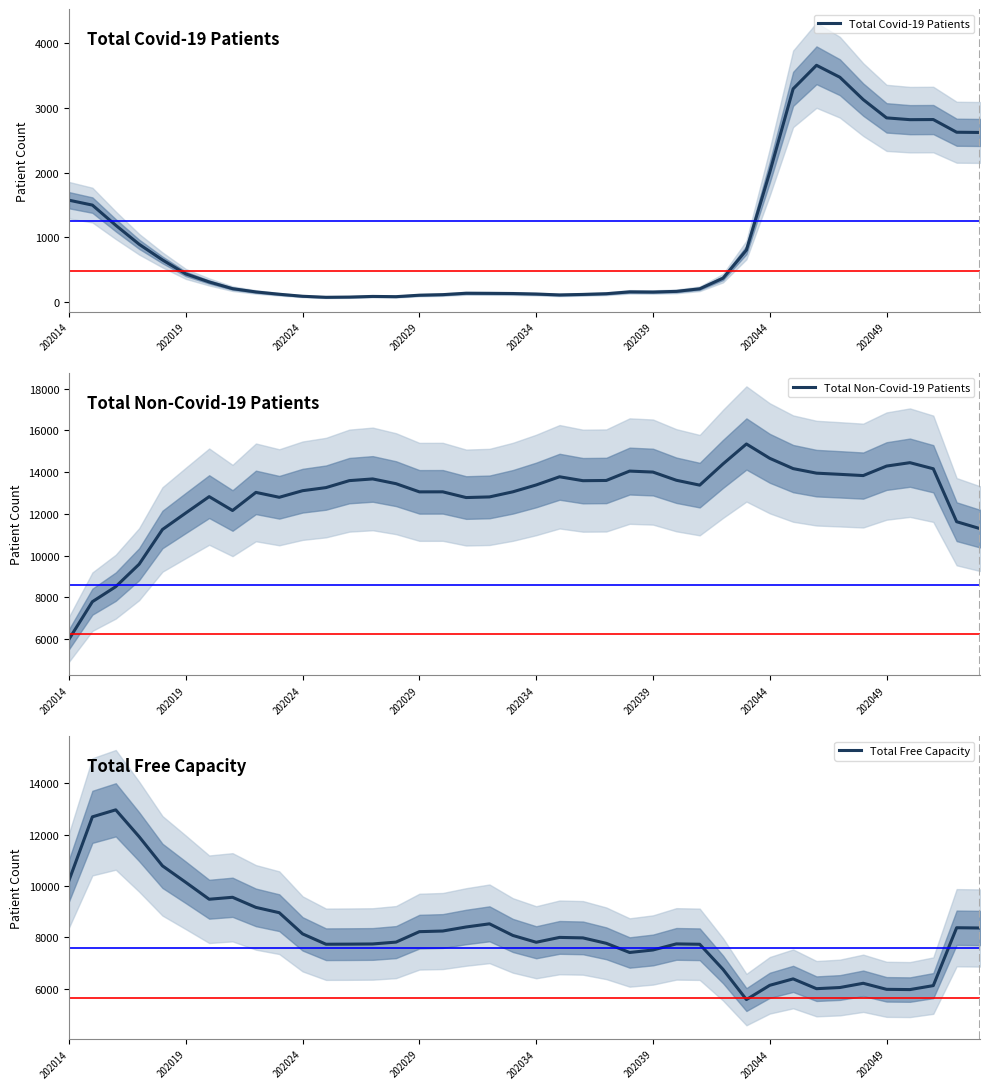

What is the sum of all Total Free Capacity values?

326222.7